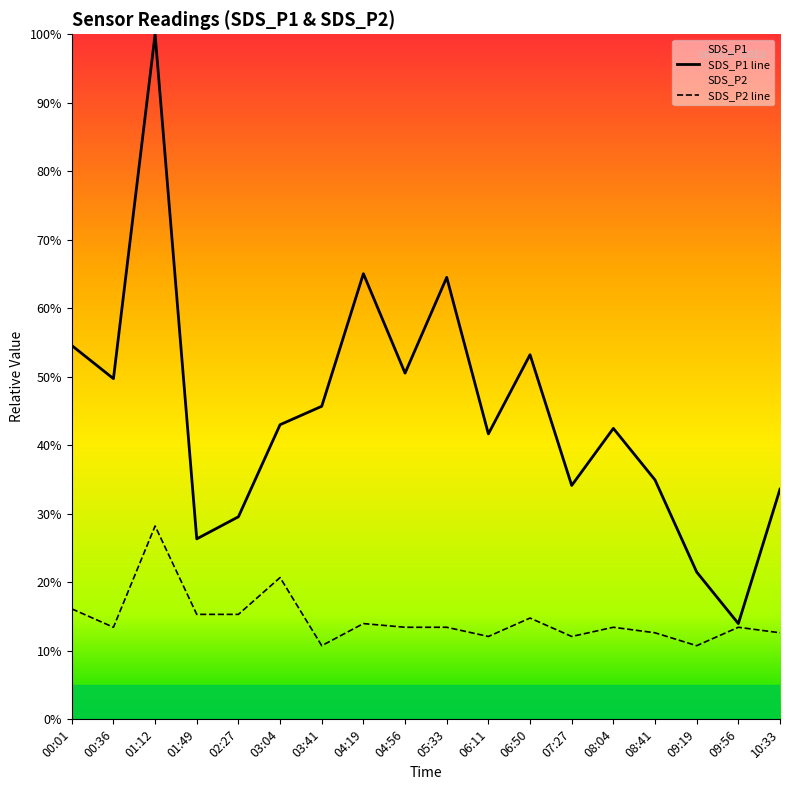

True or false: SDS_P2 and SDS_P1 cross at least once.

False